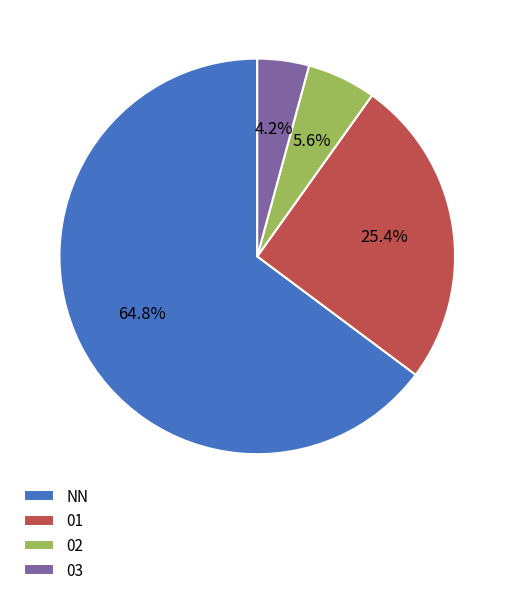

True or false: NN accounts for 65% of the total.

True